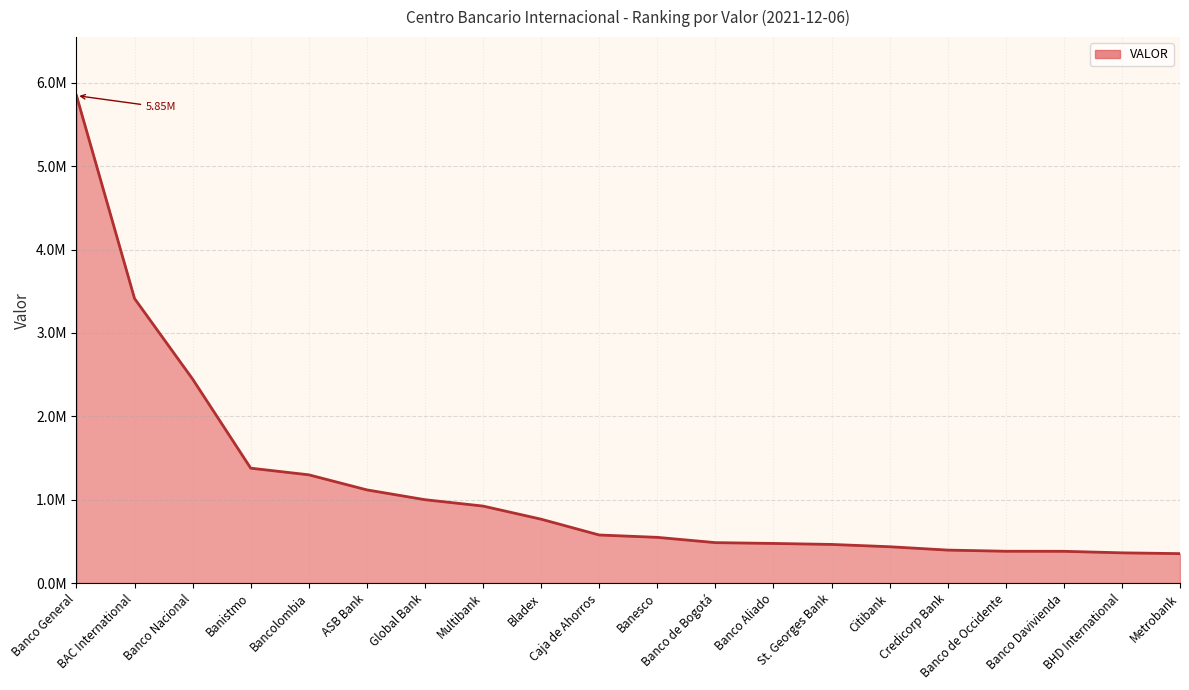

Where does the data first go above 576213?

Banco General